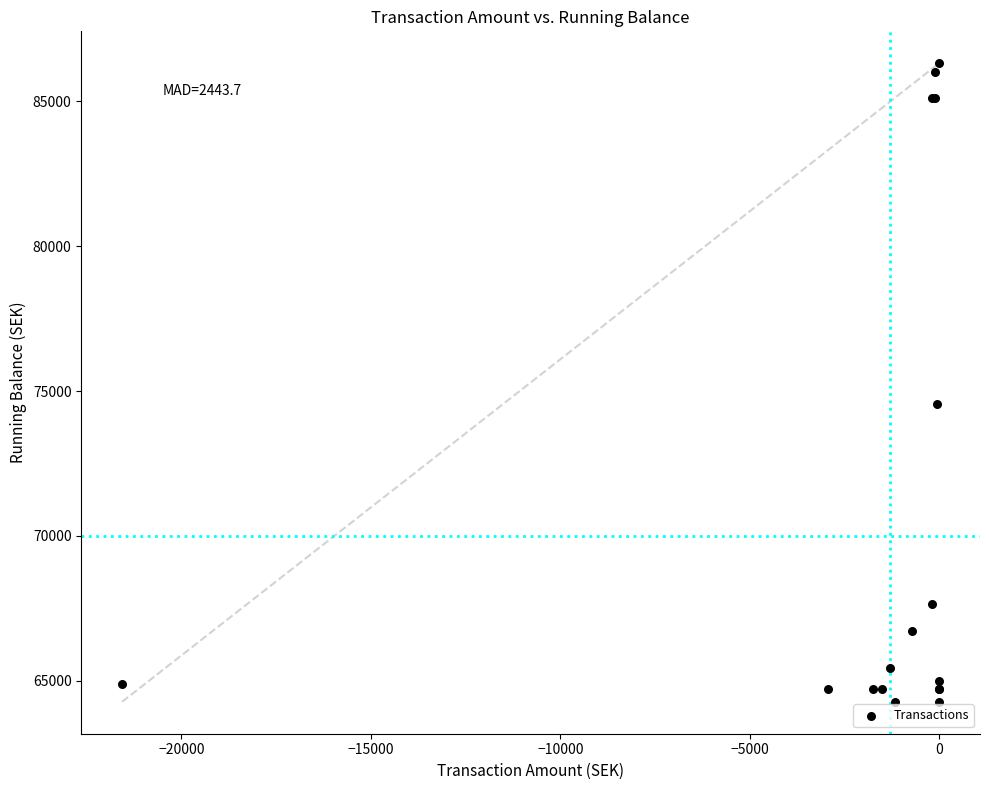

What Y value in the scatter plot is closest to 75292?

74564.4